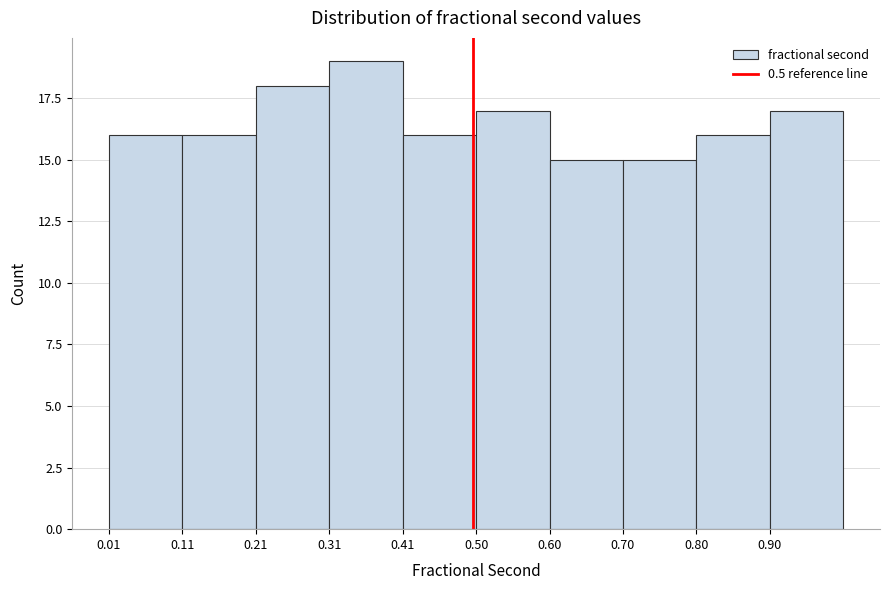

Reading left to right, transcribe this chart: for each bar, give the range it covers on the x-axis and its height. Neither the bar edges nor the heights are printed on the chart, so give them approximately, as read against the axes.

0.01 to 0.11: 16
0.11 to 0.21: 16
0.21 to 0.31: 18
0.31 to 0.41: 19
0.41 to 0.50: 16
0.50 to 0.60: 17
0.60 to 0.70: 15
0.70 to 0.80: 15
0.80 to 0.90: 16
0.90 to 1.00: 17